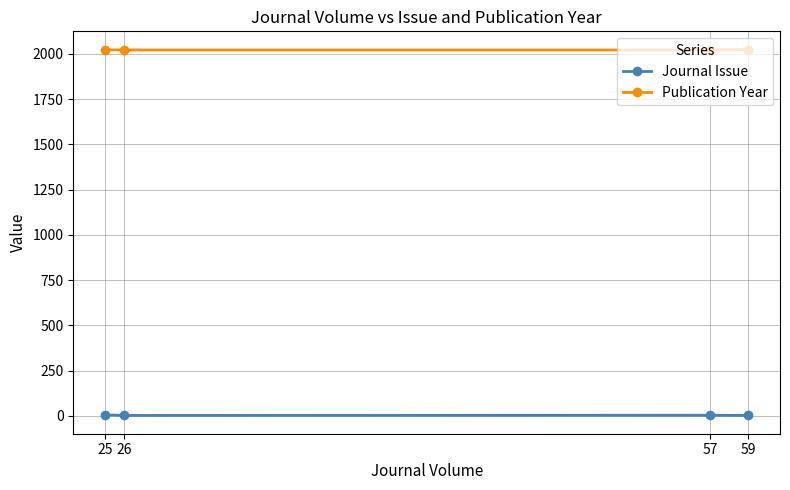

What is the total value across all series at 59?

2026